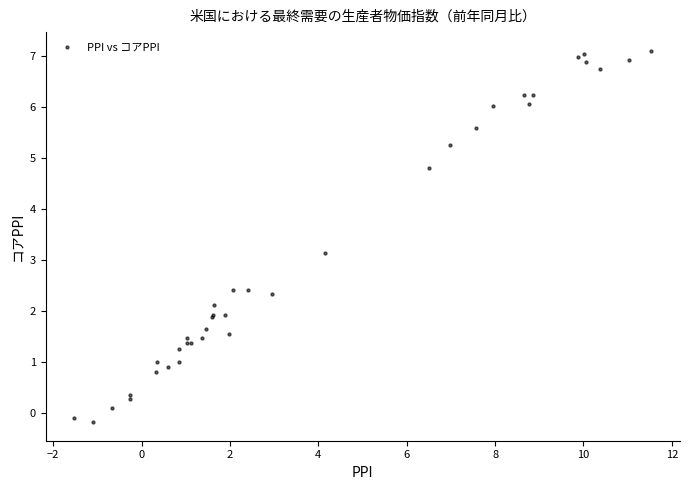

What Y value in the scatter plot is closest to 3?

3.1